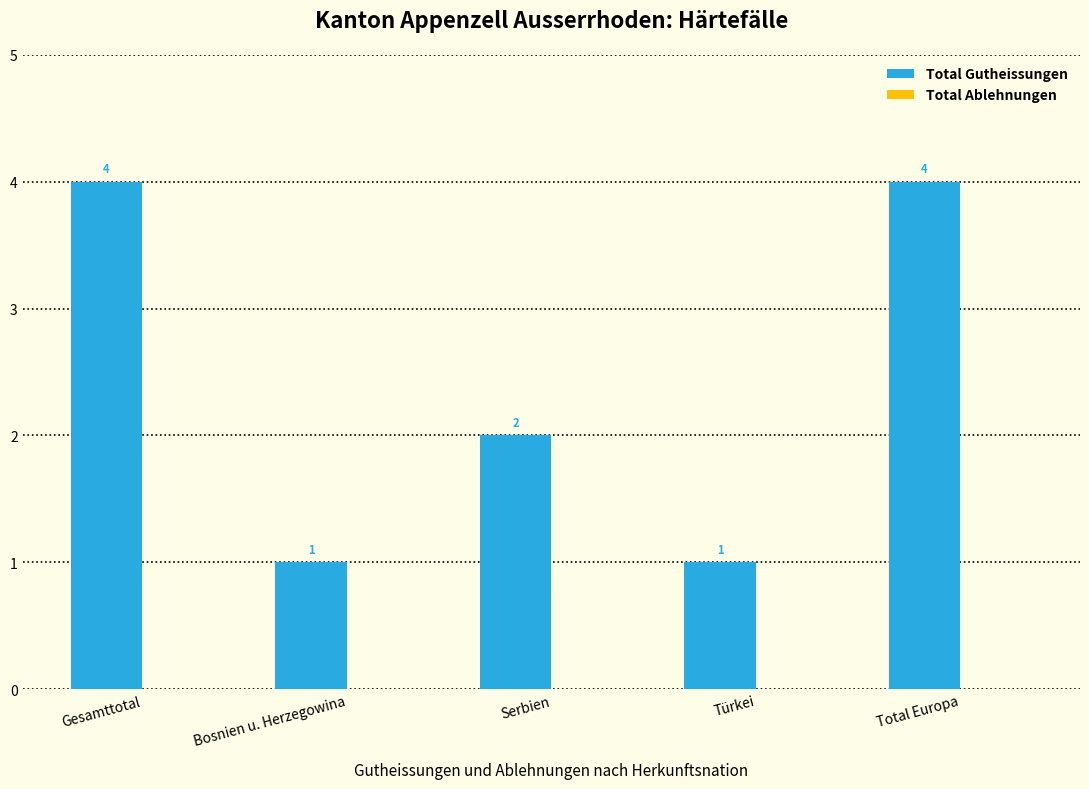

What is the change in value from Bosnien u. Herzegowina to Serbien?

+1